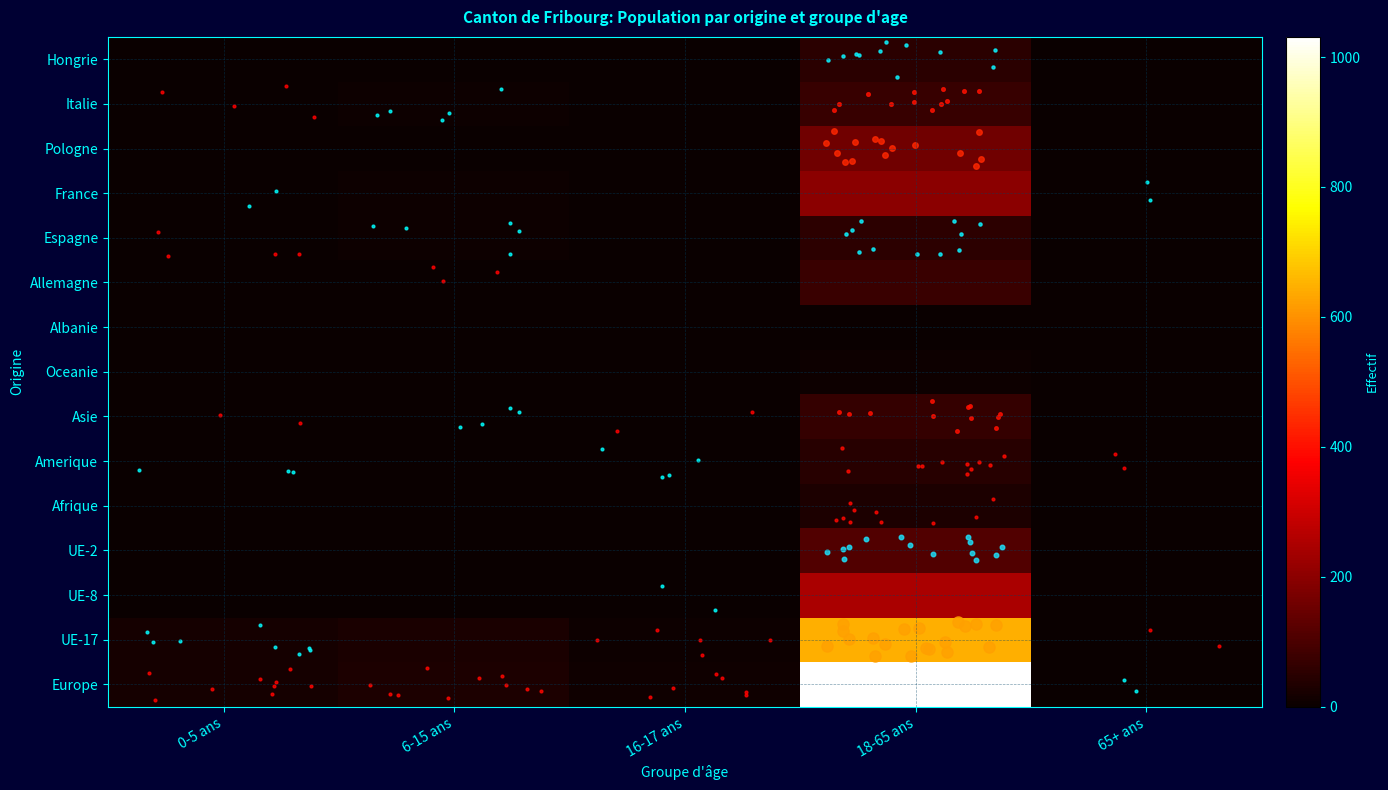

What is the highest value of the Afrique series?

31